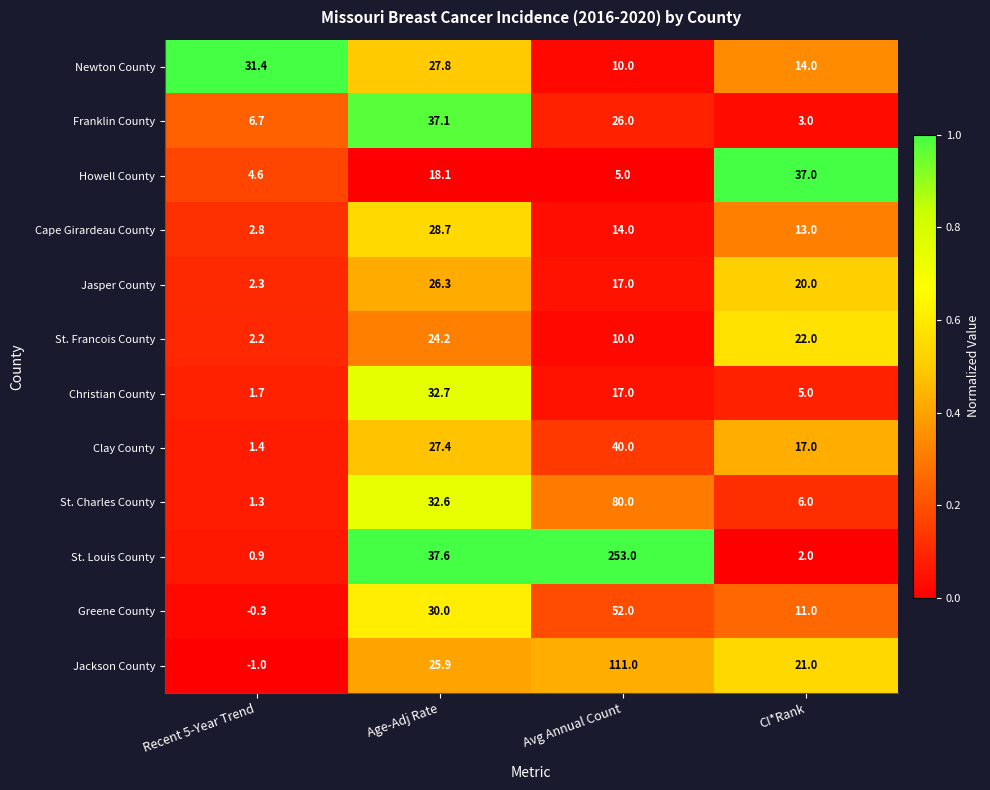

What is the maximum value for Newton County?

31.4